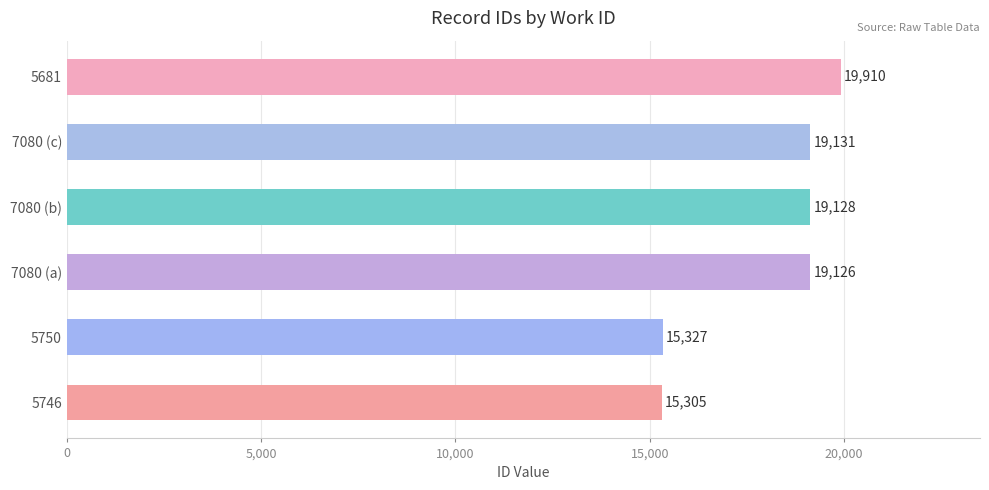

Rank the categories by value from lowest to highest.

5746, 5750, 7080 (a), 7080 (b), 7080 (c), 5681